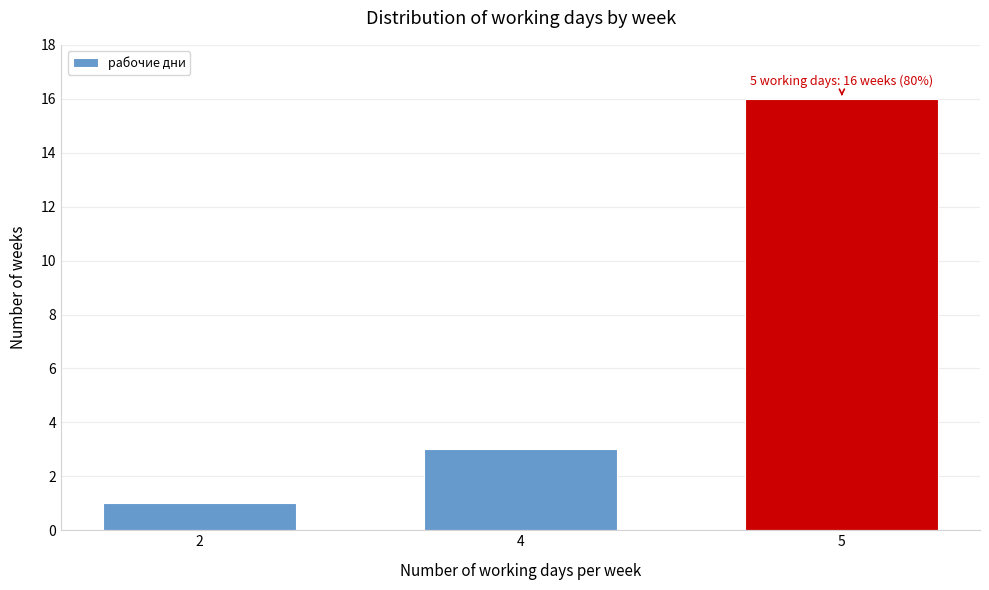

Reading left to right, list all the values displayed in this chart.

1	3	16